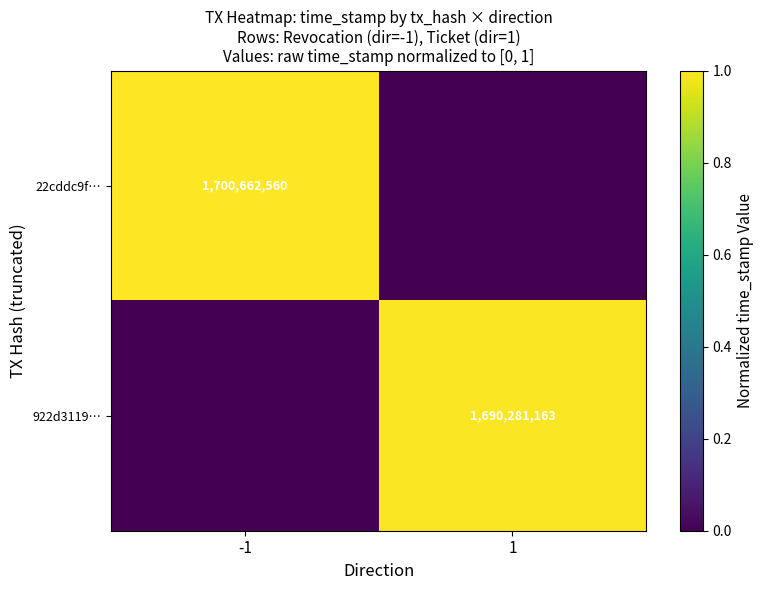

Is it true that 22cddc9f… equals 1700662560 at -1?

True